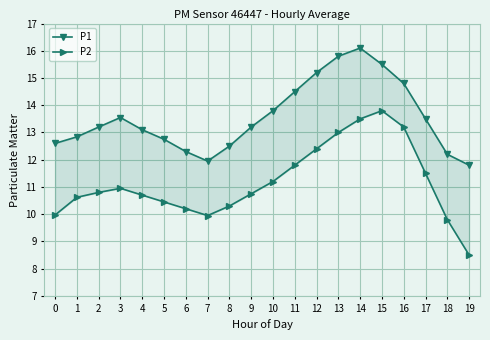

How many data points does each series have?

20